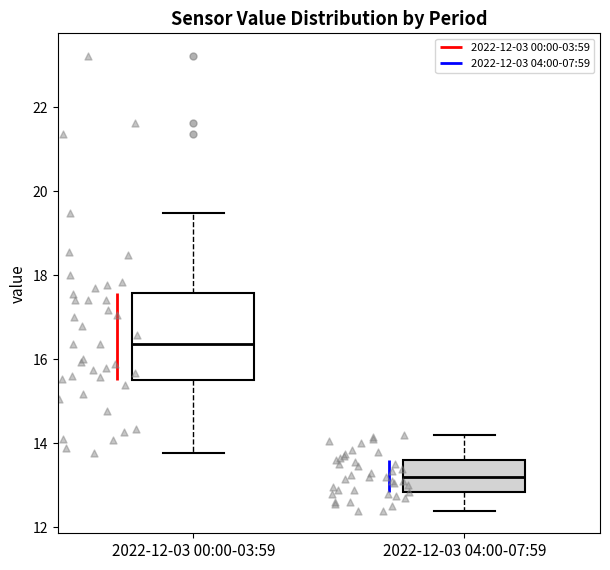

Comparing the boxes themselves (not the whiskers), which one is the tallest?

2022-12-03 00:00-03:59